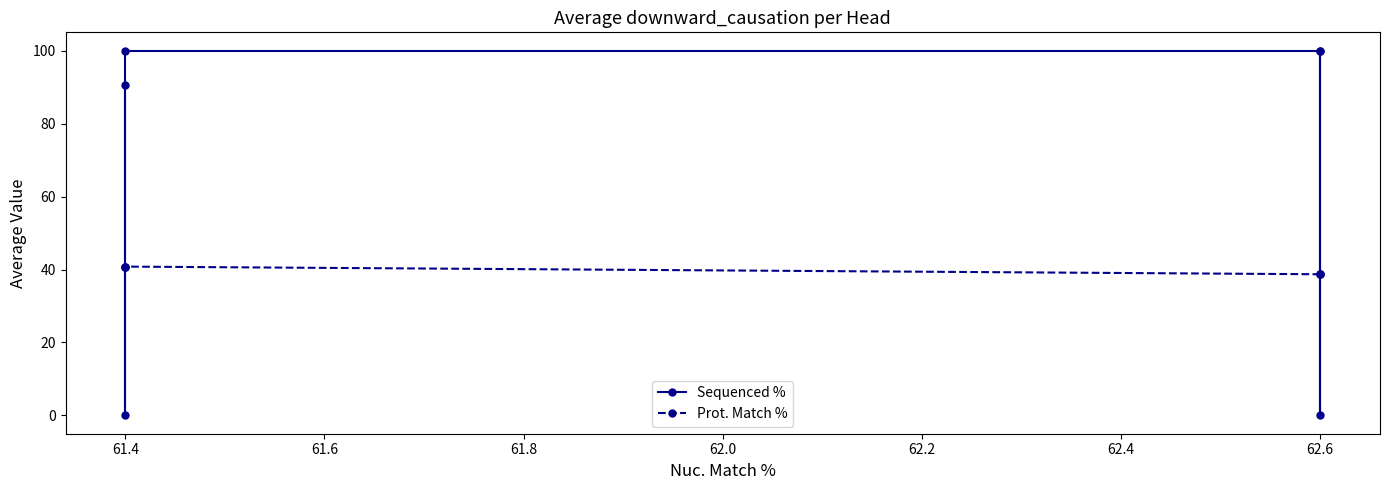

How many intersections are there between Sequenced % and Prot. Match %?

4